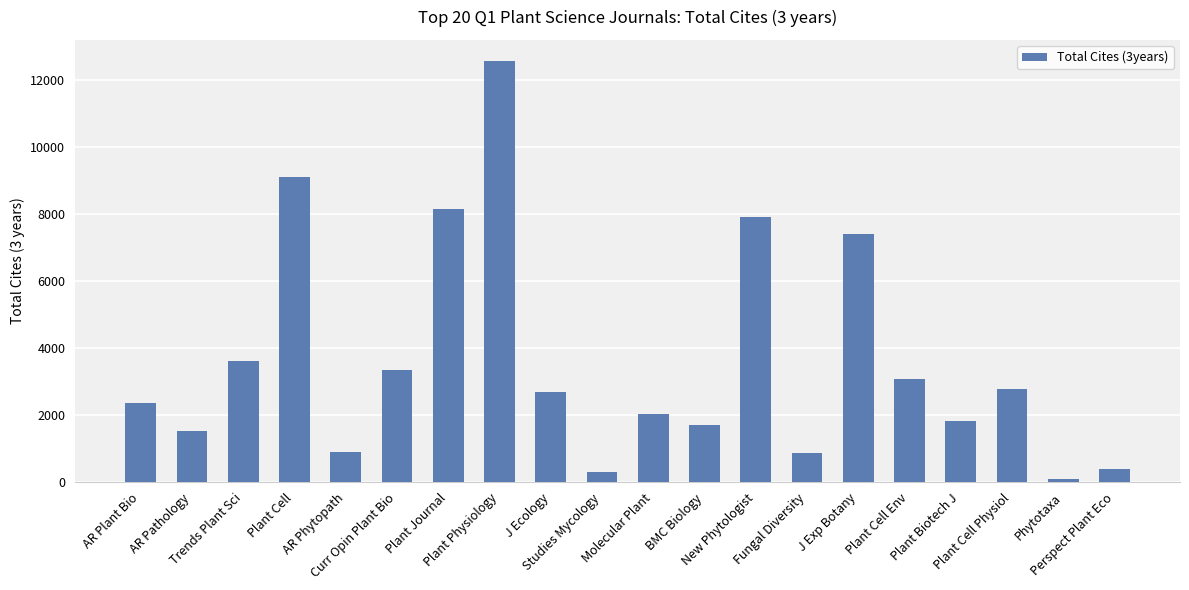

What is the maximum value shown in the chart?

12570